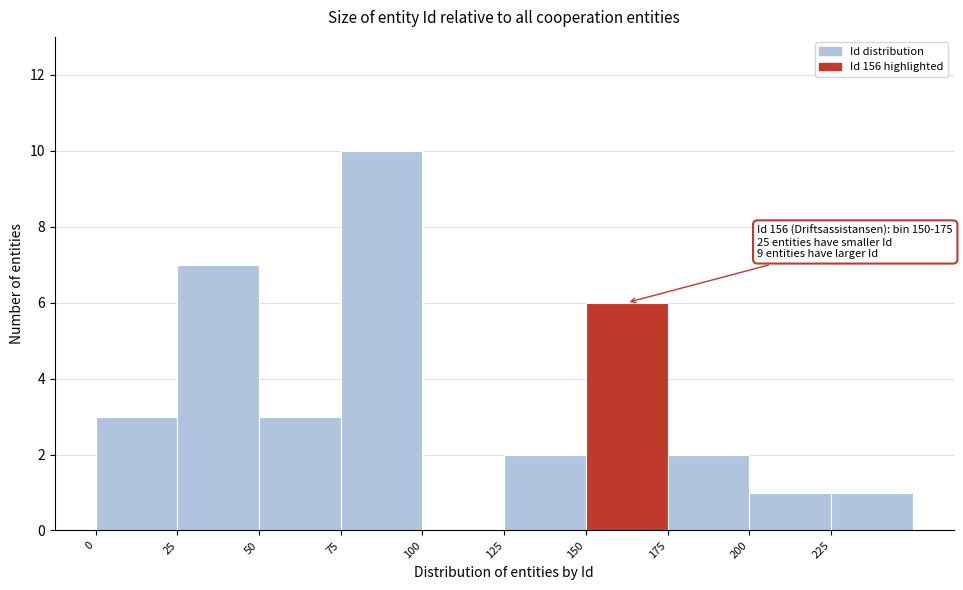

Over which range of the x-axis is the bar tallest?

75 to 100